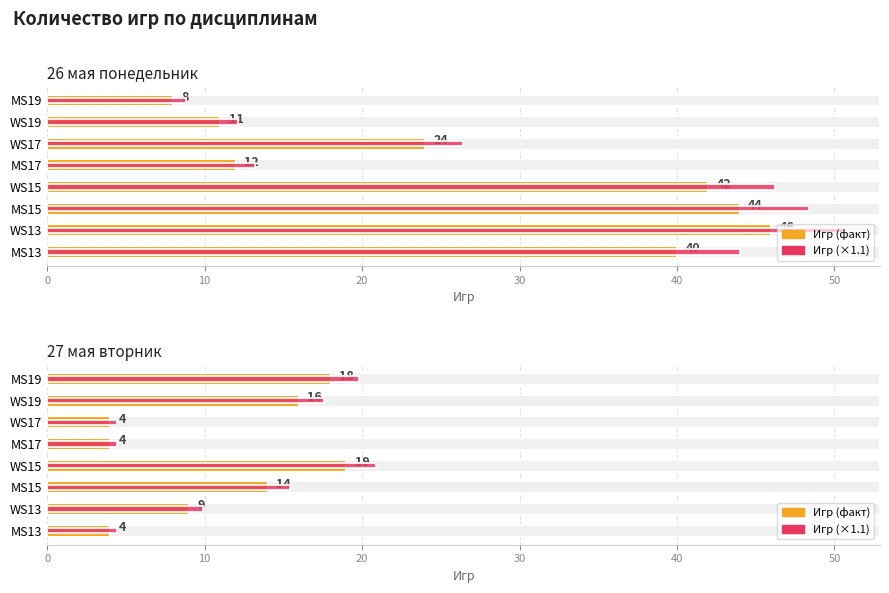

Are the bars grouped side by side (vs. stacked)?

Yes